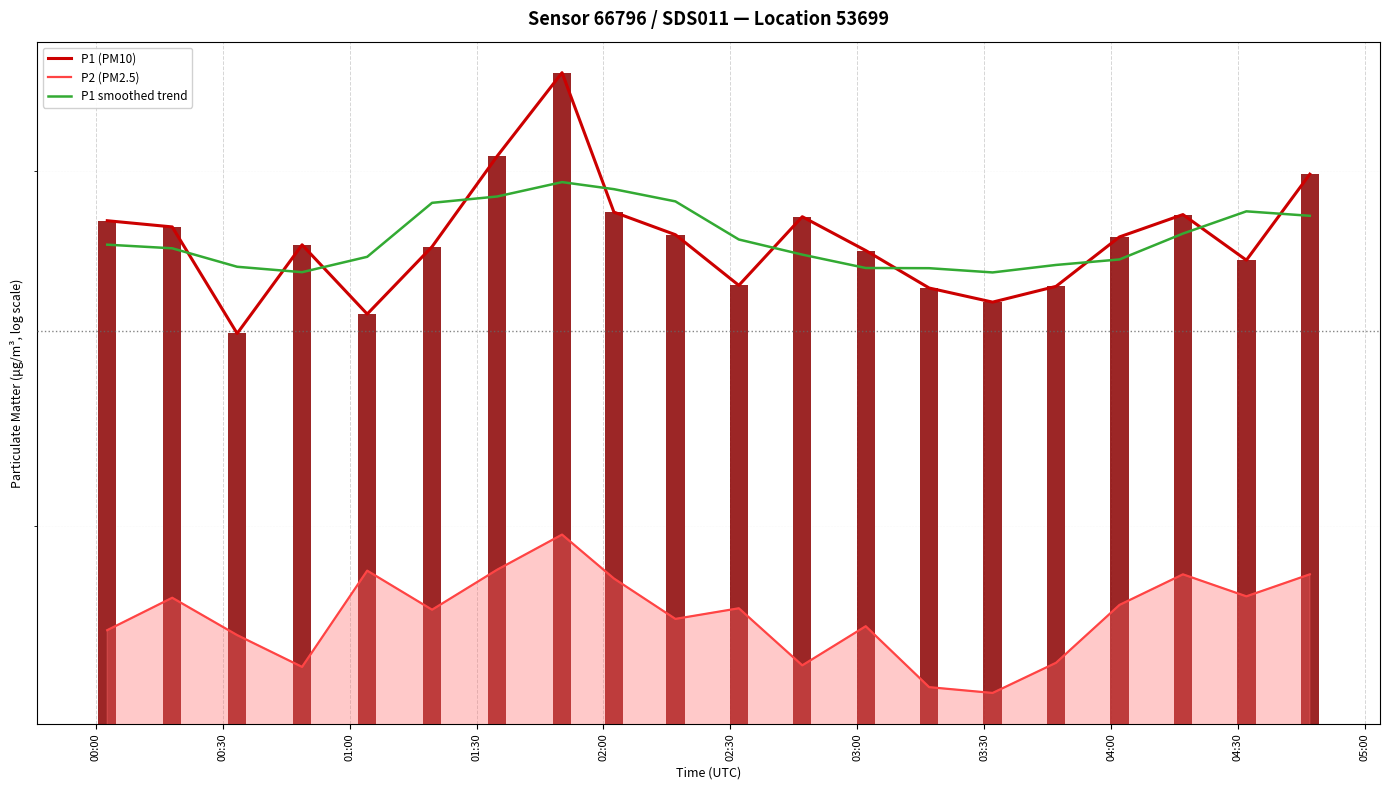

What is the smallest value displayed?

16.5